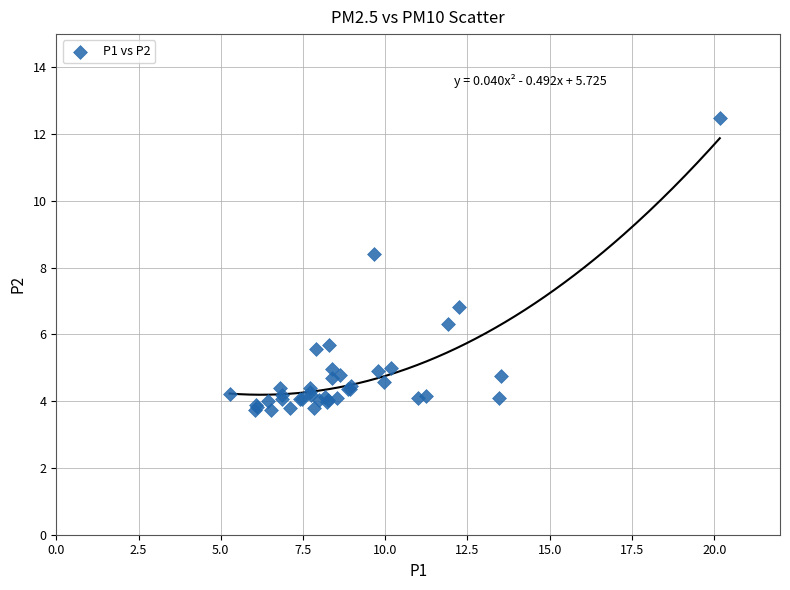

What Y value in the scatter plot is closest to 8?

8.4